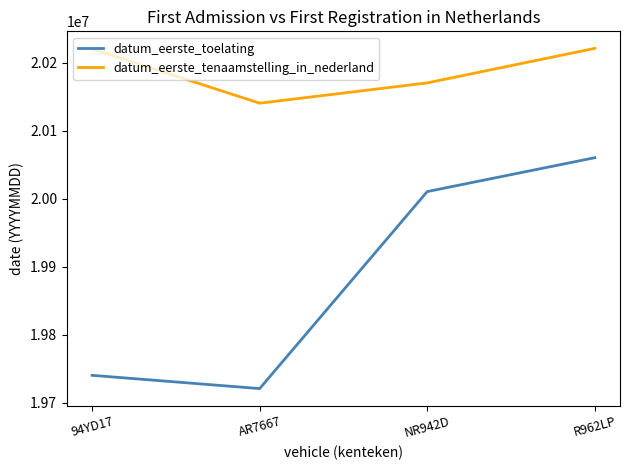

Is it true that datum_eerste_toelating equals 20010629 at NR942D?

True